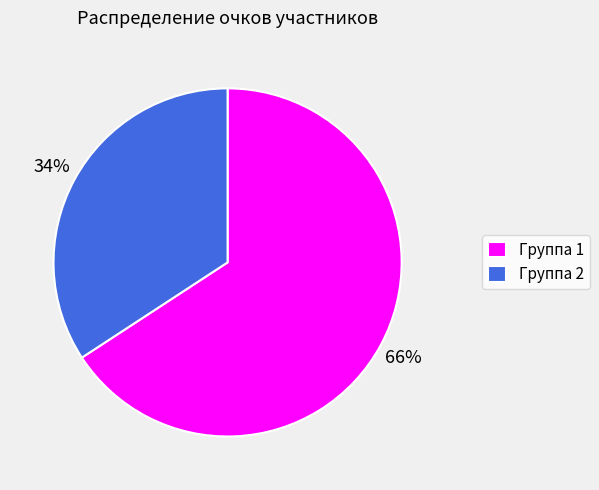

What is the smallest slice in the pie chart?

Группа 2